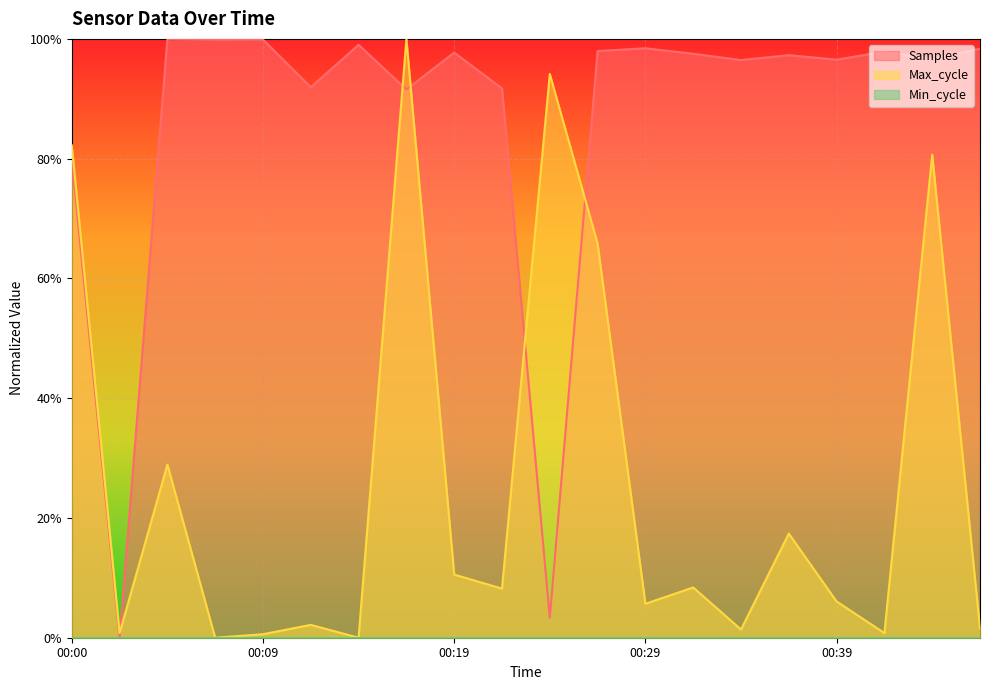

How many intersections are there between Samples and Max_cycle?

5